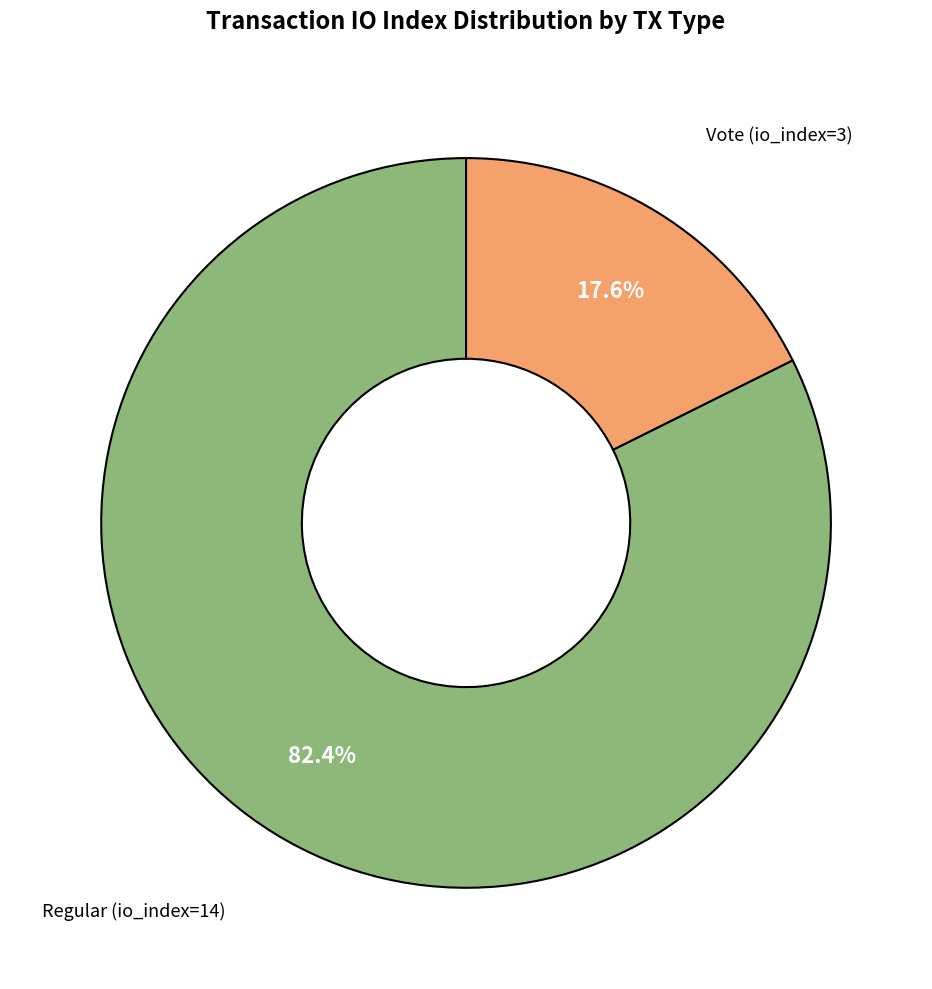

Is there any slice that represents more than half of the pie?

Yes